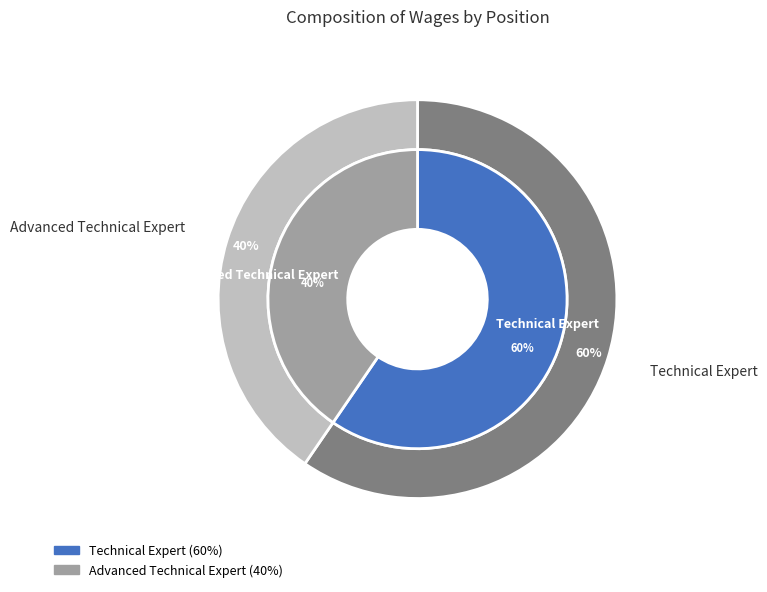

Is there any slice that represents more than half of the pie?

Yes